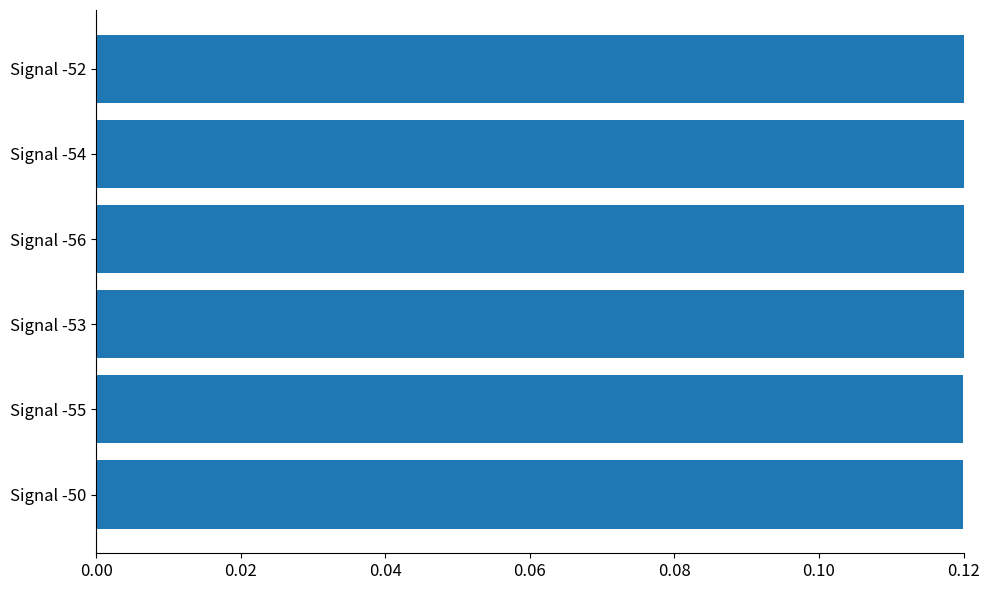

Are the bars grouped side by side (vs. stacked)?

No